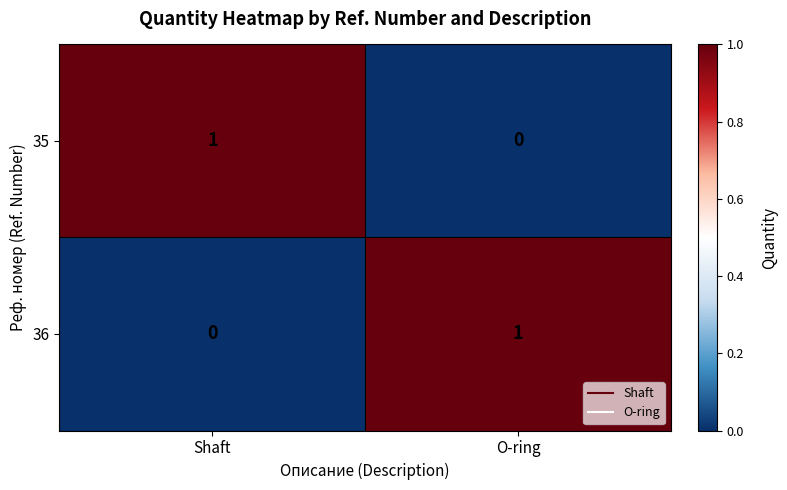

Reading right to left, what are all the values shown in this chart?

35: O-ring=0	Shaft=1
36: O-ring=1	Shaft=0